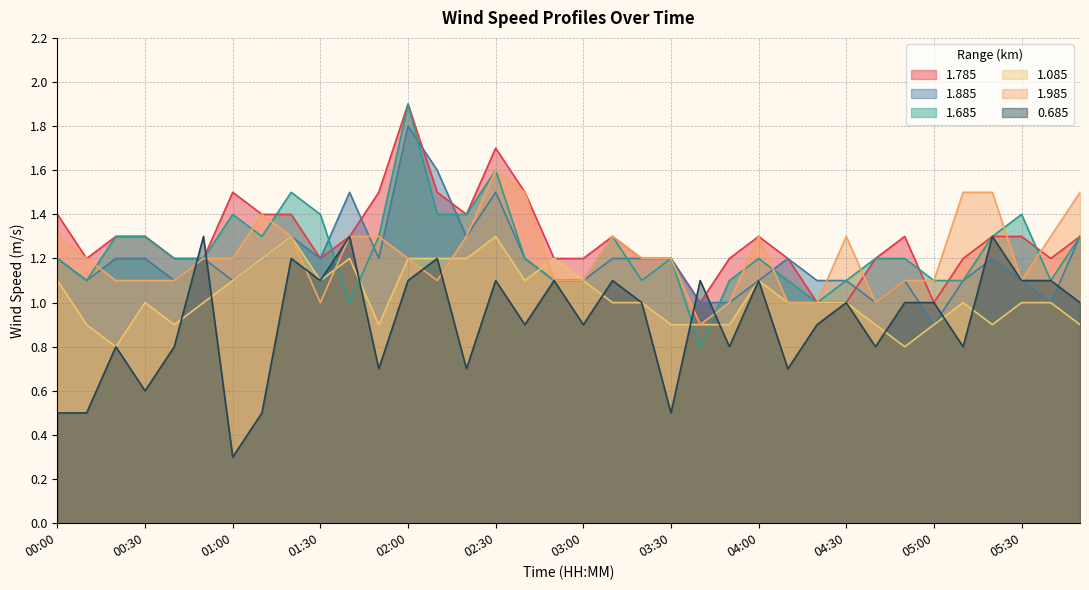

How many values in the 1.685 series are below 1?

1